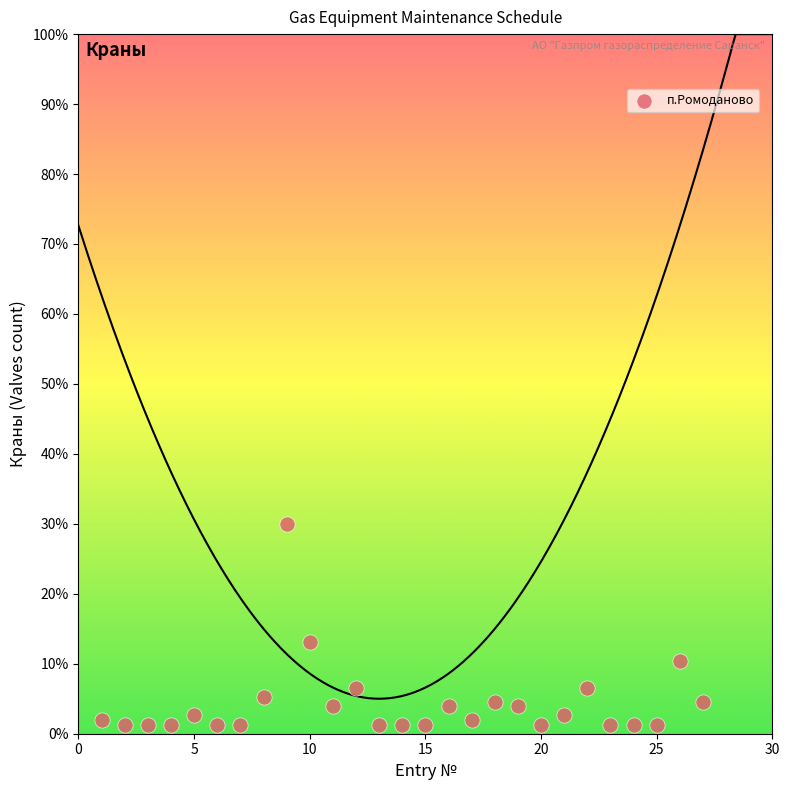

What is the range of X values (max minus min)?

26.0